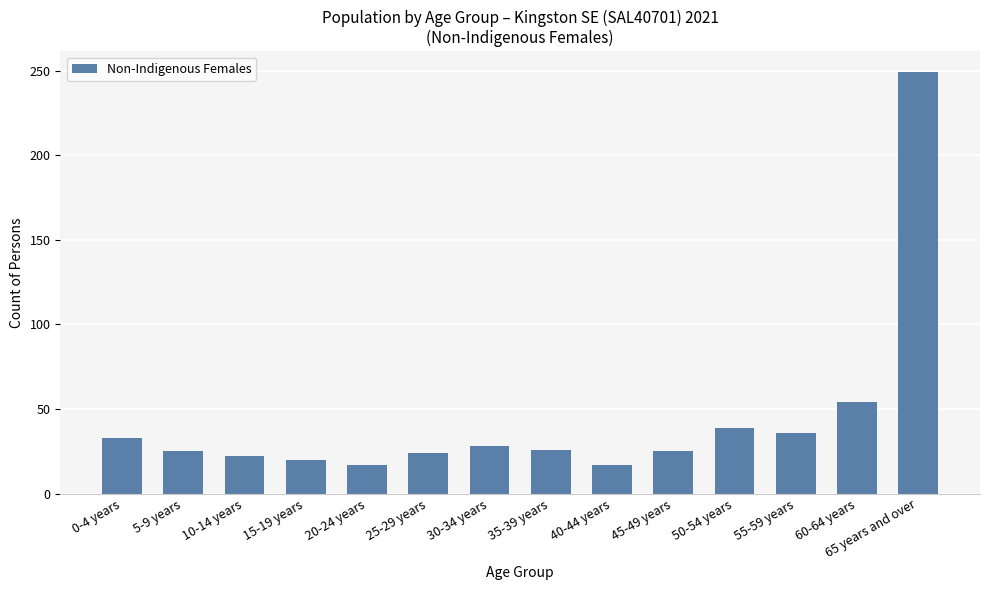

Does the chart contain stacked bars?

No